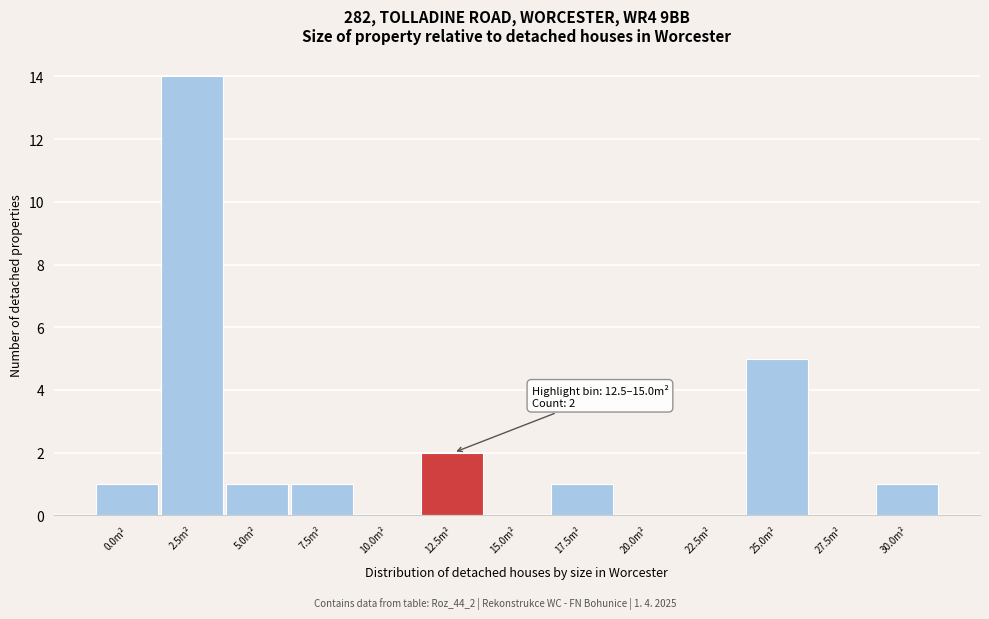

Reading right to left, extract all data points from this chart.

30.0m²=1	27.5m²=0	25.0m²=5	22.5m²=0	20.0m²=0	17.5m²=1	15.0m²=0	12.5m²=2	10.0m²=0	7.5m²=1	5.0m²=1	2.5m²=14	0.0m²=1